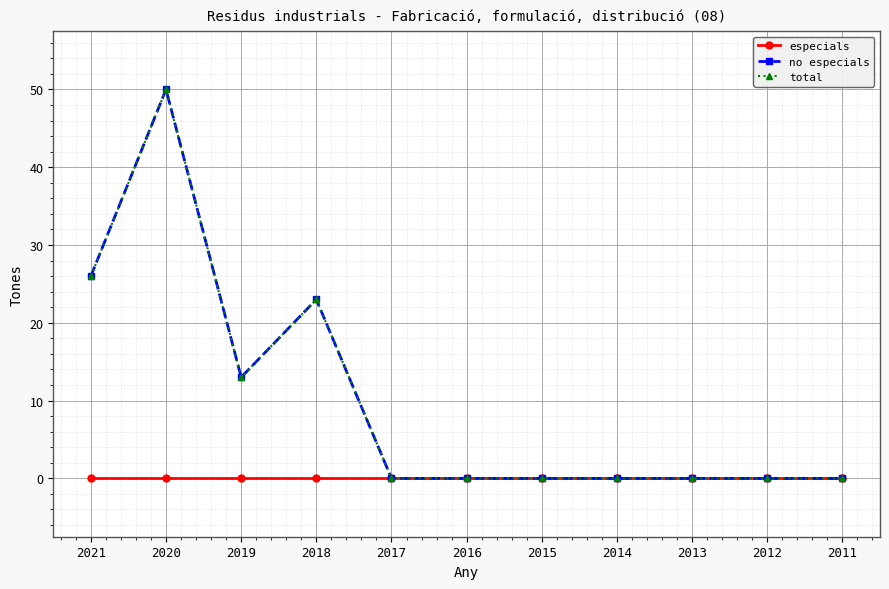

Is this an area chart (filled region under the line)?

No